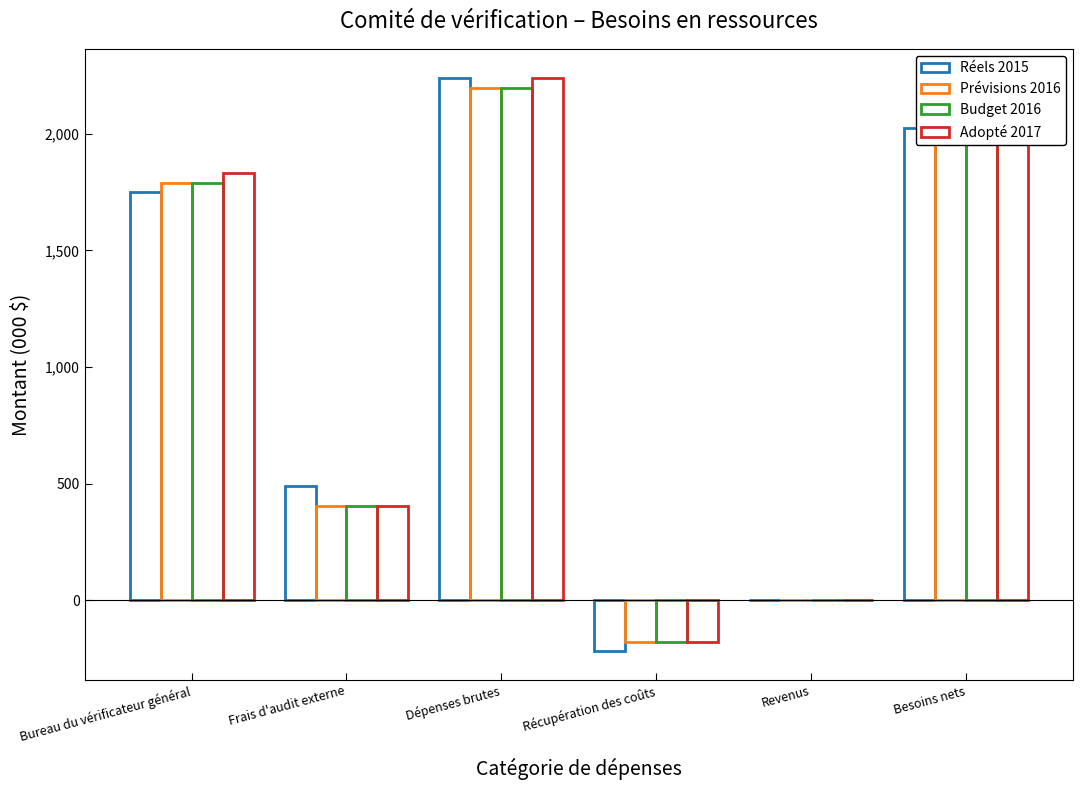

Where is Réels 2015 nearest to the value 1011?

Frais d'audit externe